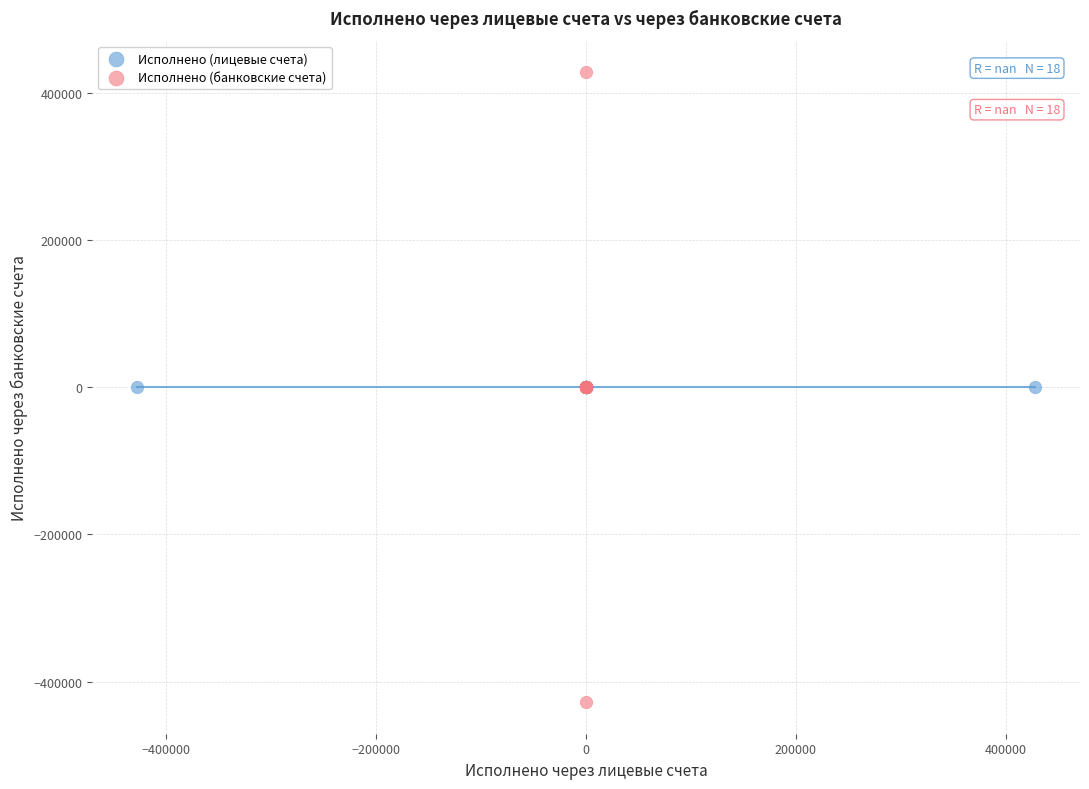

Which series reaches the maximum Y coordinate?

Исполнено (банковские счета)